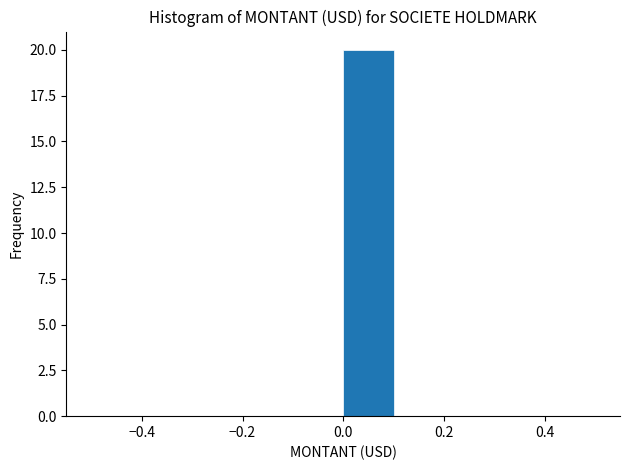

Reading left to right, transcribe this chart: for each bar, give the range it covers on the x-axis and its height. The values are not printed on the chart, so give them approximately, as read against the axis.

-0.5 to -0.4: 0
-0.4 to -0.3: 0
-0.3 to -0.2: 0
-0.2 to -0.1: 0
-0.1 to 0.0: 0
0.0 to 0.1: 20
0.1 to 0.2: 0
0.2 to 0.3: 0
0.3 to 0.4: 0
0.4 to 0.5: 0